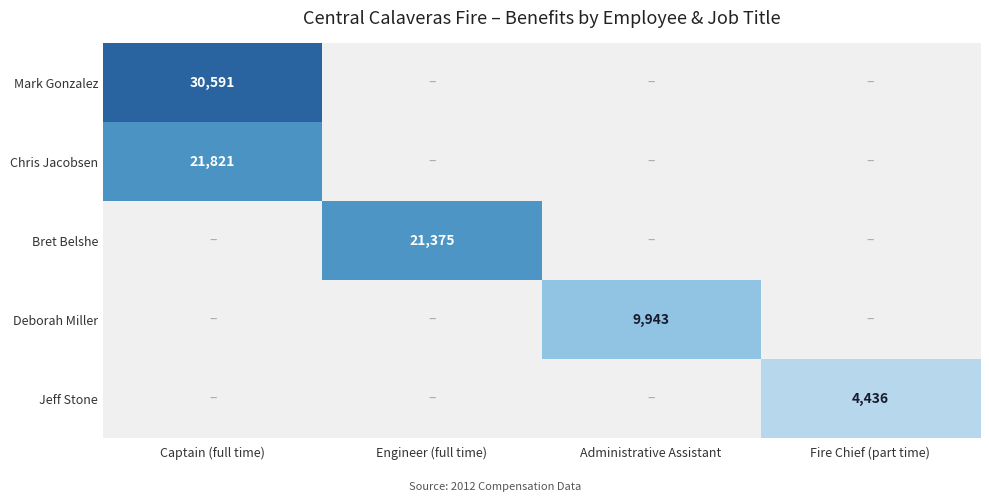

What is the greatest value displayed?

30591.0